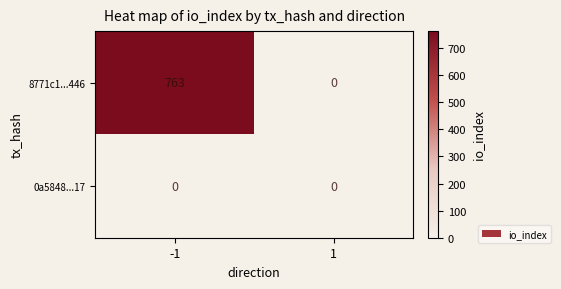

How many distinct data groups are displayed?

2